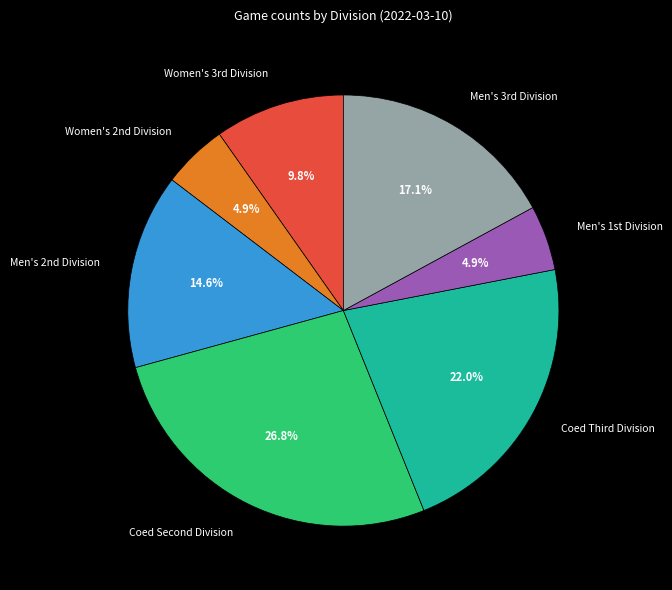

Does any single category account for the majority?

No